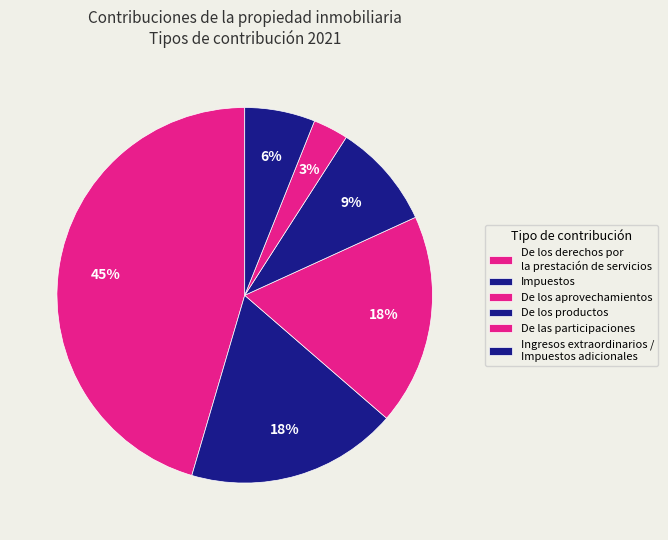

Count the number of slices in the pie.

6